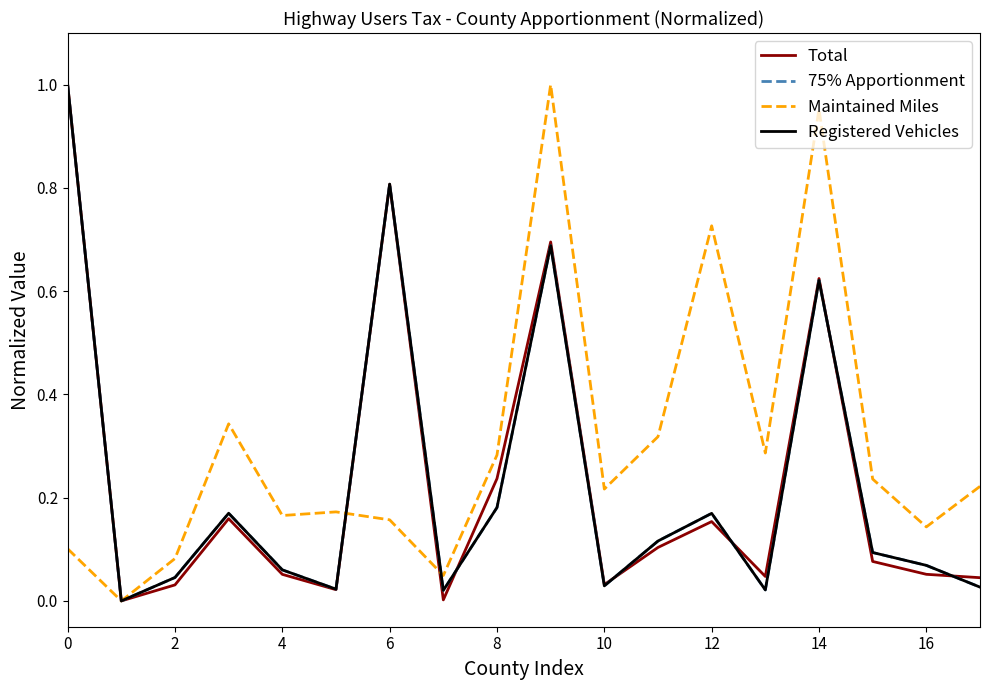

True or false: 75% Apportionment has more than 2 interior local peaks.

True